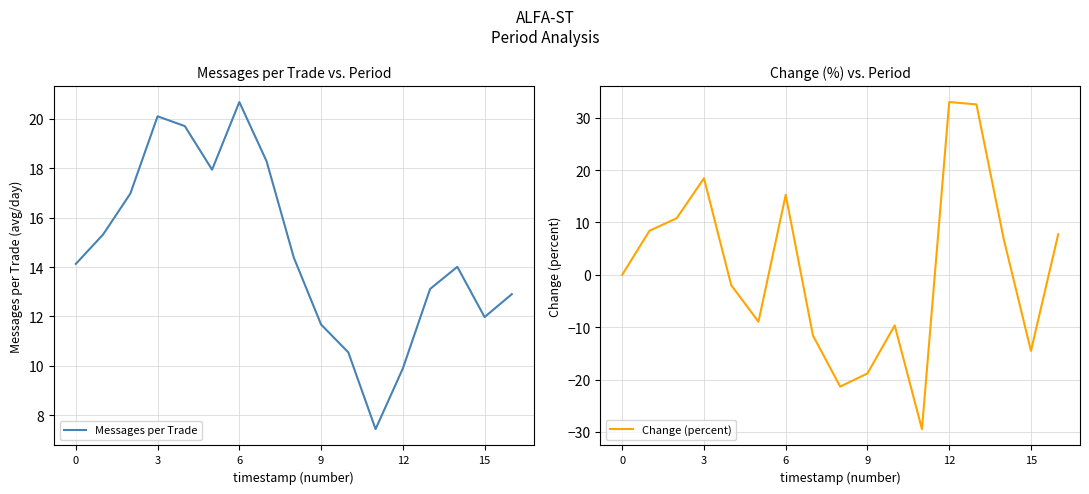

What is the difference between the maximum and minimum values in the Messages per Trade series?

13.2